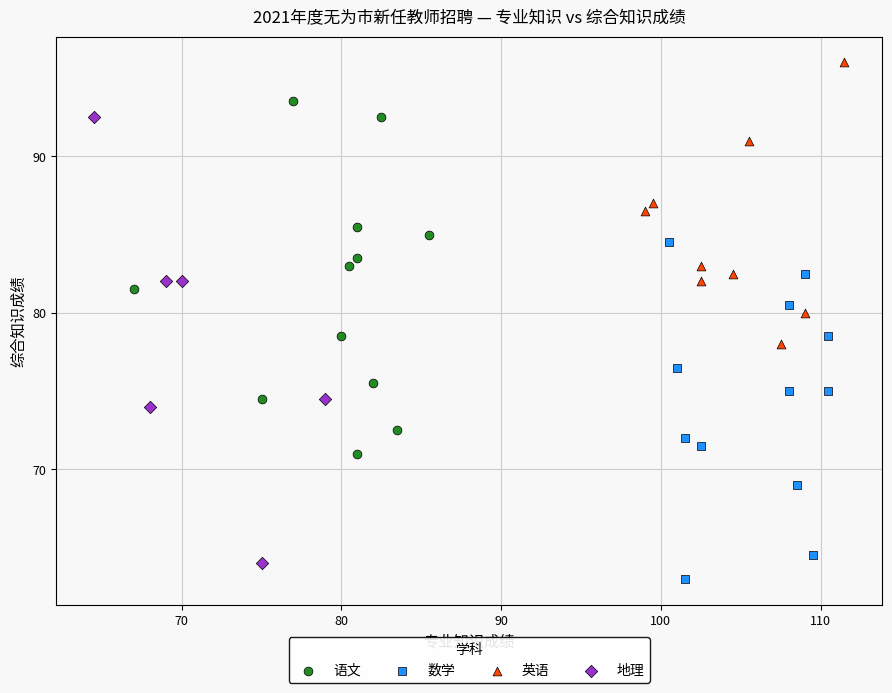

What are all the series names shown in the legend?

语文, 数学, 英语, 地理